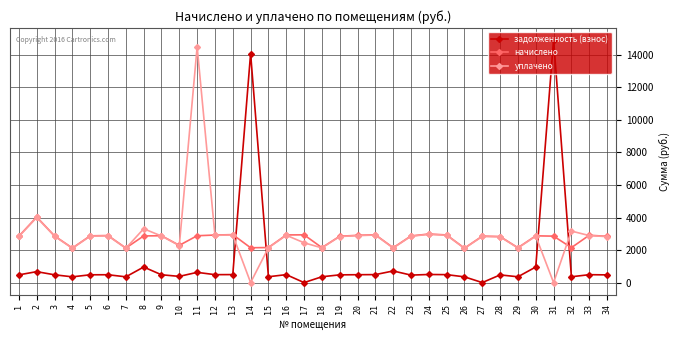

How many times do задолженность (взнос) and уплачено cross each other?

4